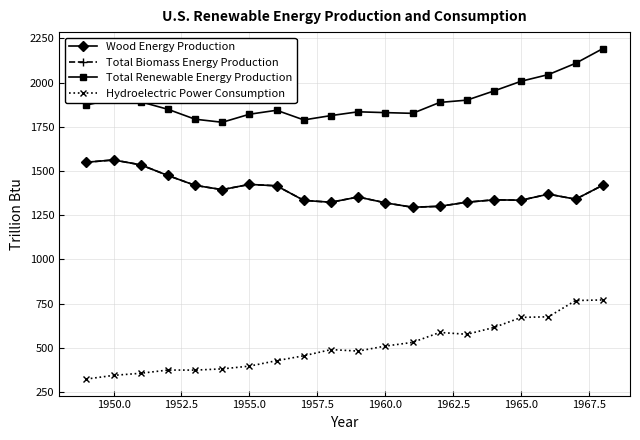

How many categories are shown in the chart?

20